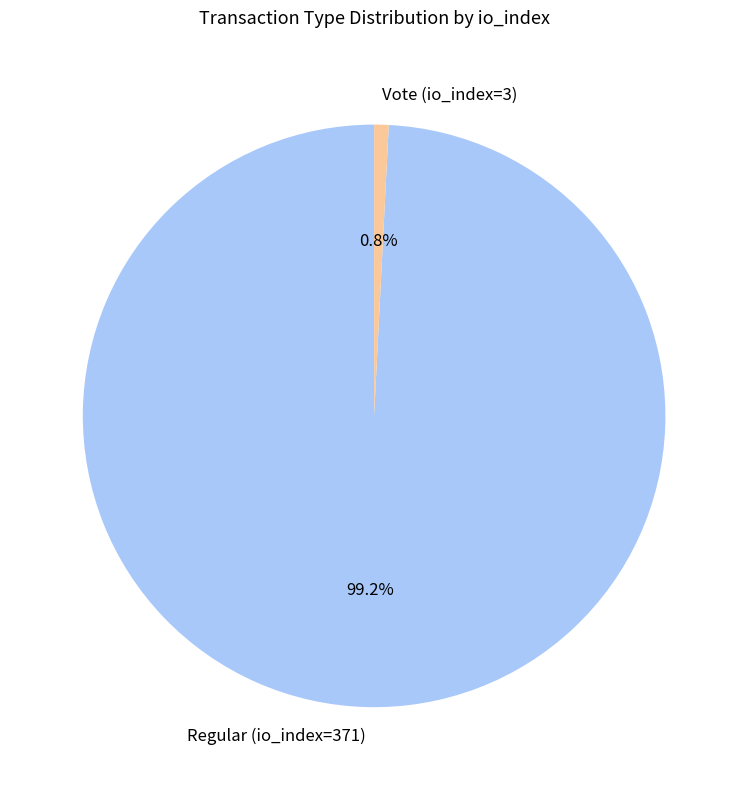

Combined, do Vote (io_index=3) and Regular (io_index=371) account for over 50%?

Yes